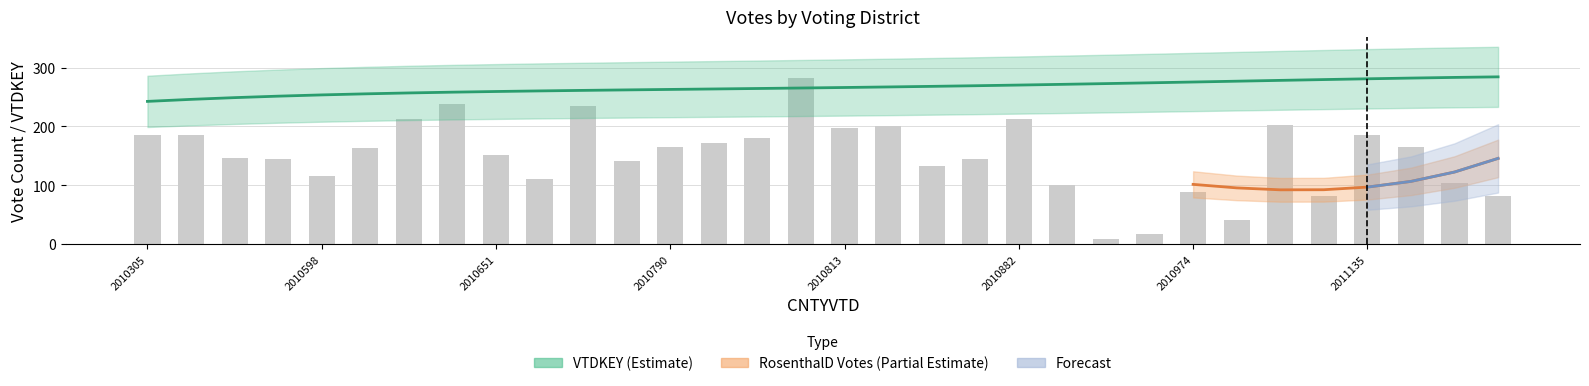

Reading left to right, transcribe all the data shown in this chart.

VTDKEY: 242.6	246.0	249.0	251.5	253.6	255.4	257.0	258.3	259.4	260.4	261.3	262.1	262.9	263.7	264.5	265.4	266.2	267.2	268.2	269.2	270.4	271.6	272.9	274.2	275.6	277.0	278.3	279.7	281.0	282.3	283.4	284.4
RosenthalD_22P_State Rep 135: 186.0	186.0	146.0	144.0	115.0	163.0	212.0	238.0	151.0	111.0	234.0	141.0	165.0	172.0	181.0	283.0	198.0	200.0	133.0	144.0	212.0	101.0	8.0	16.0	89.0	40.0	203.0	82.0	185.0	165.0	103.0	81.0